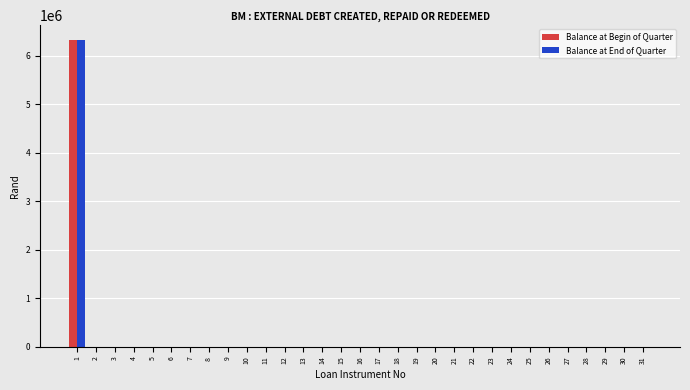

What is the sum of all Balance at Begin of Quarter values?

6316405.7